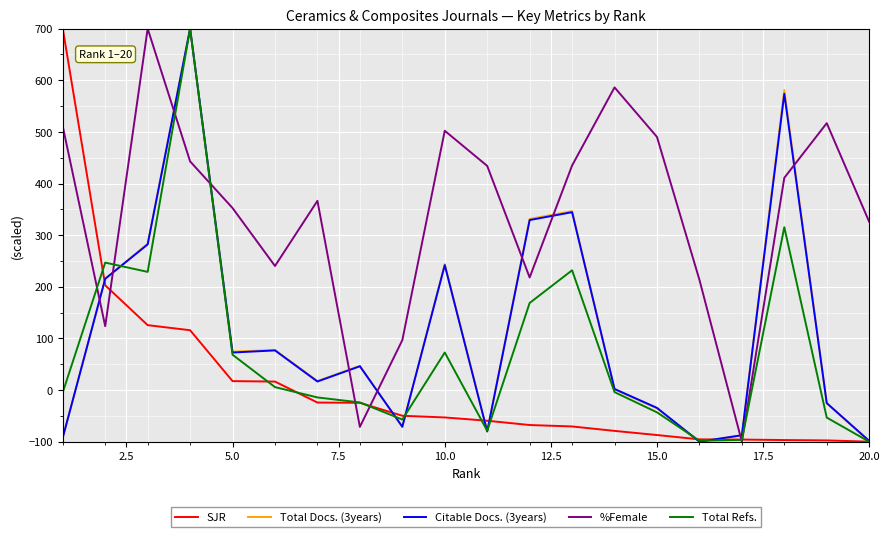

What is the greatest value displayed?

700.0